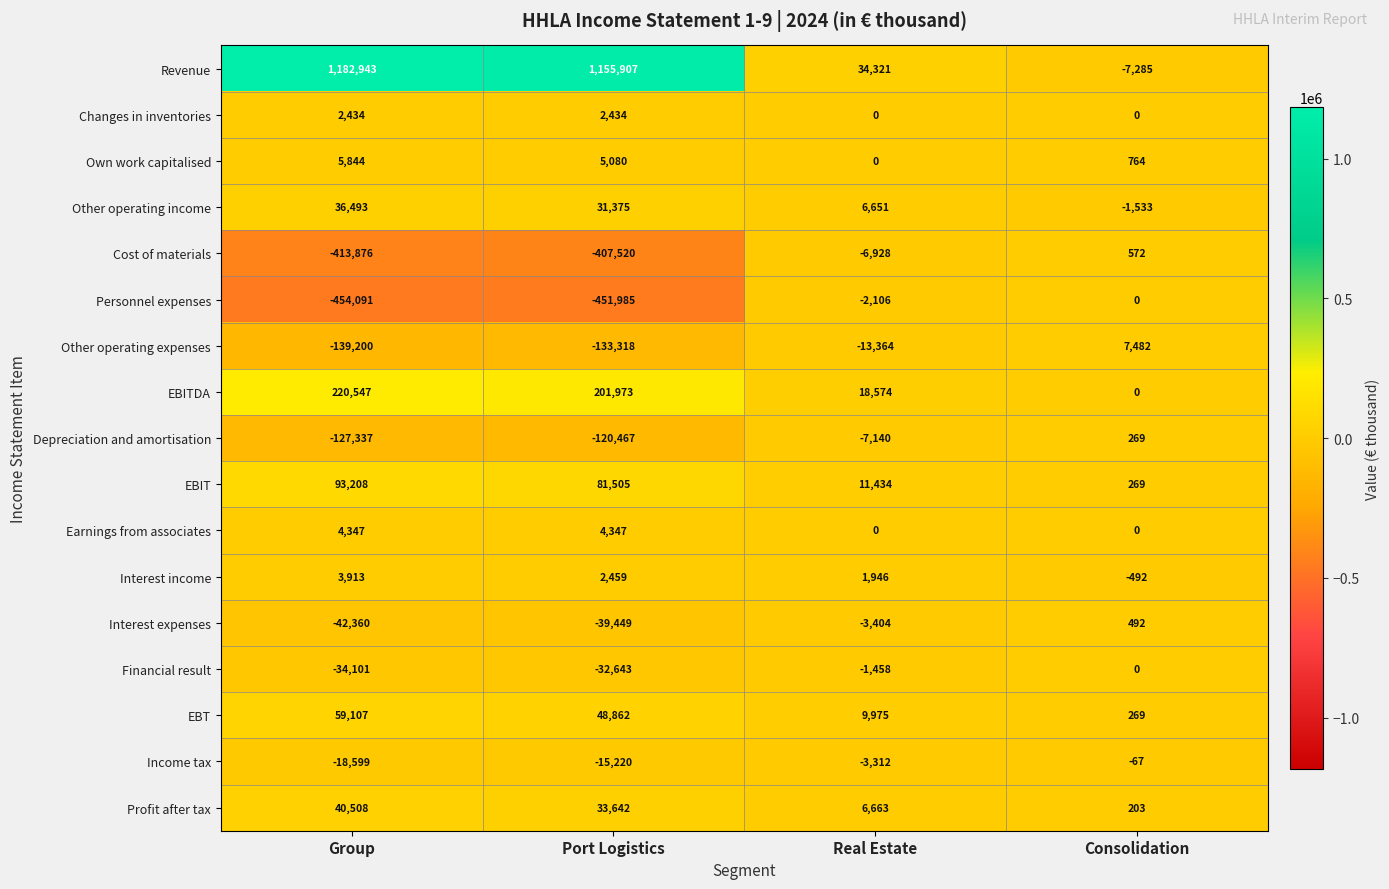

What is the smallest value displayed?

-454091